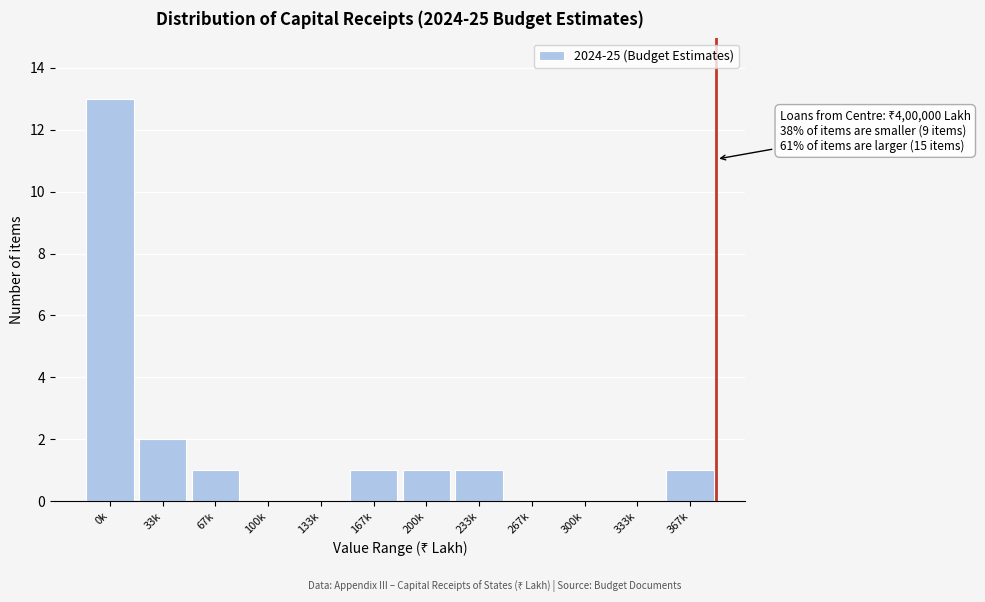

Reading left to right, transcribe all the data shown in this chart.

0k=13	33k=2	67k=1	100k=0	133k=0	167k=1	200k=1	233k=1	267k=0	300k=0	333k=0	367k=1